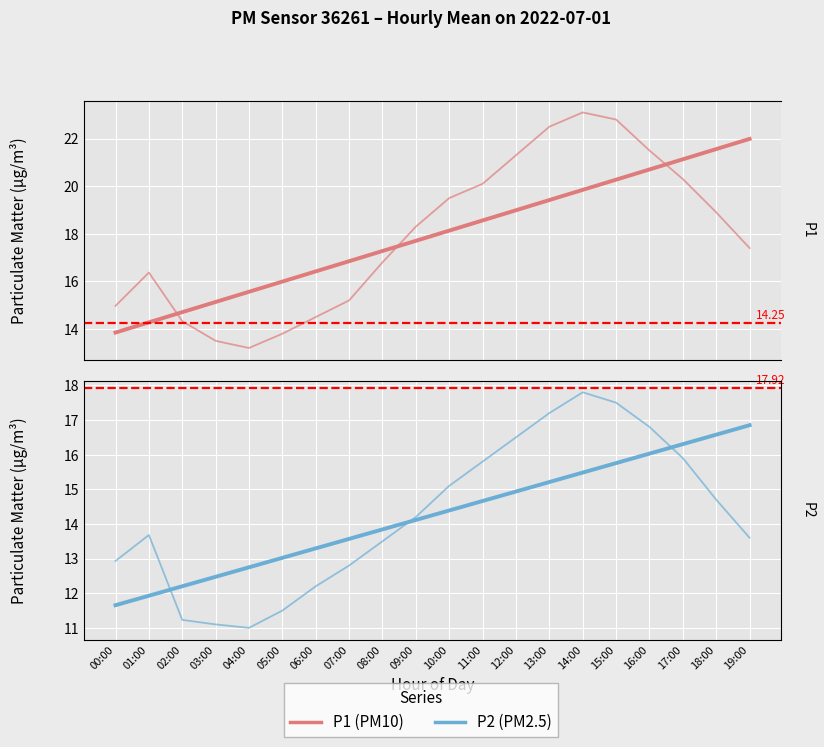

How many lines are shown in the chart?

2